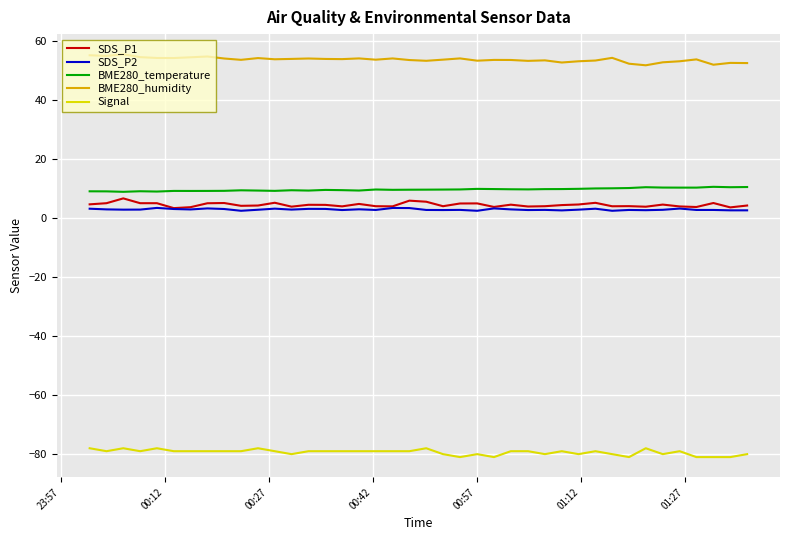

What is the maximum value shown in the chart?

55.6